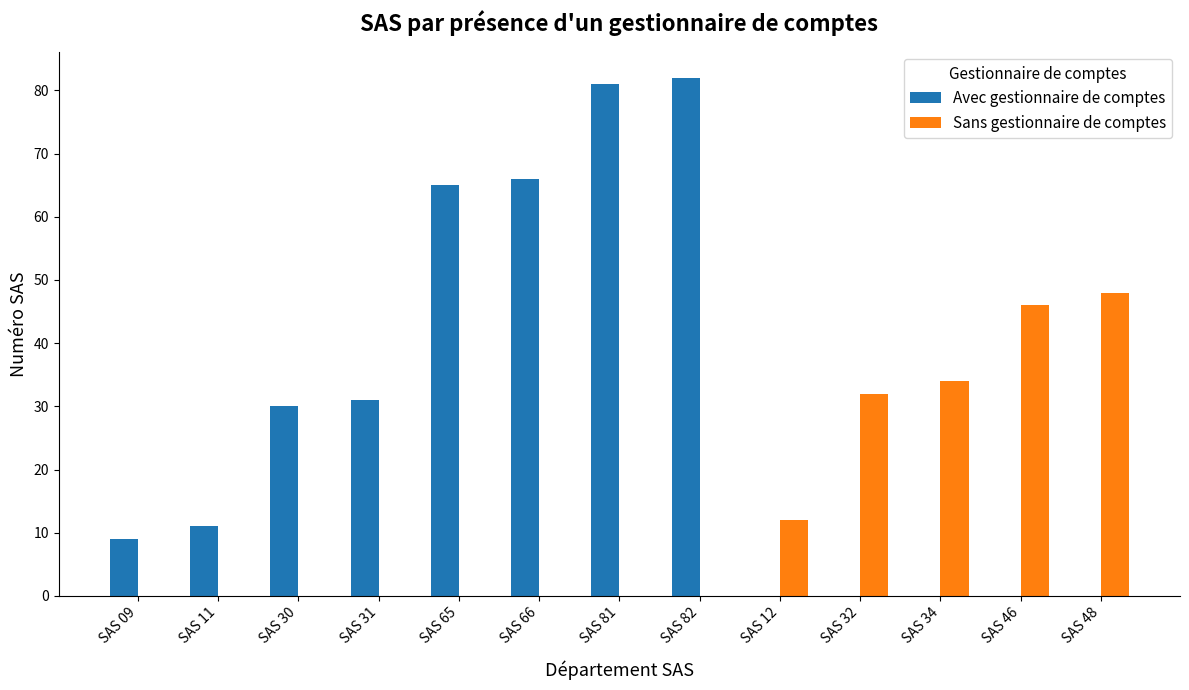

The value of Avec gestionnaire de comptes at SAS 82 is 82. True or false?

True